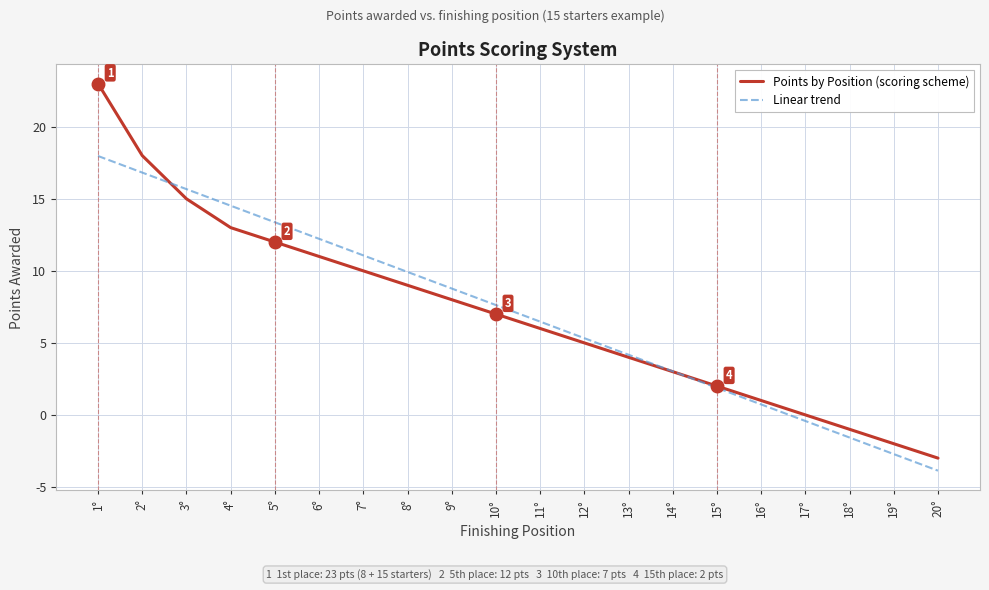

How many values in the Linear trend series exceed 7?

10